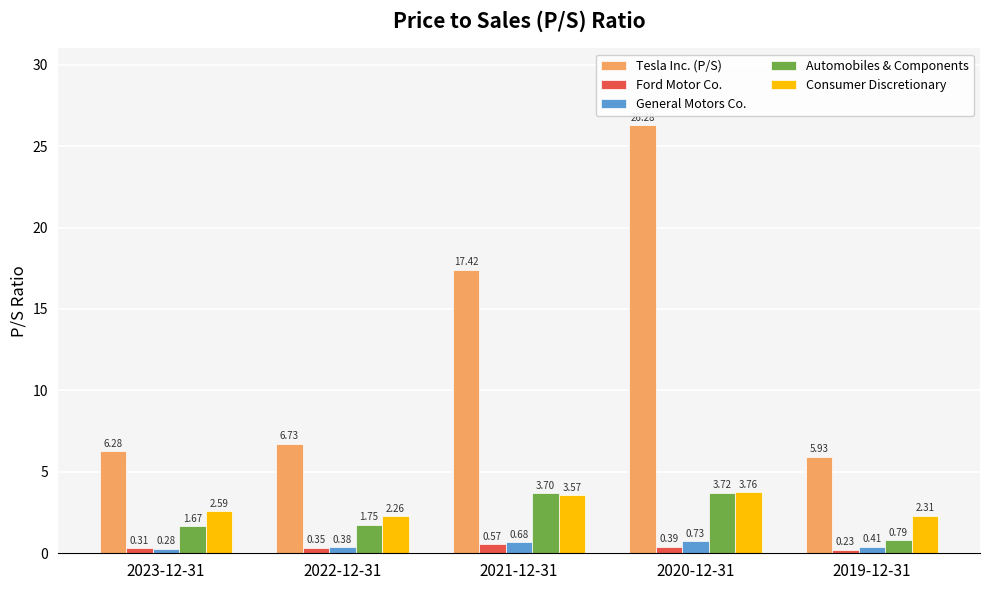

What is the difference between the Automobiles & Components values at 2022-12-31 and 2020-12-31?

2.0